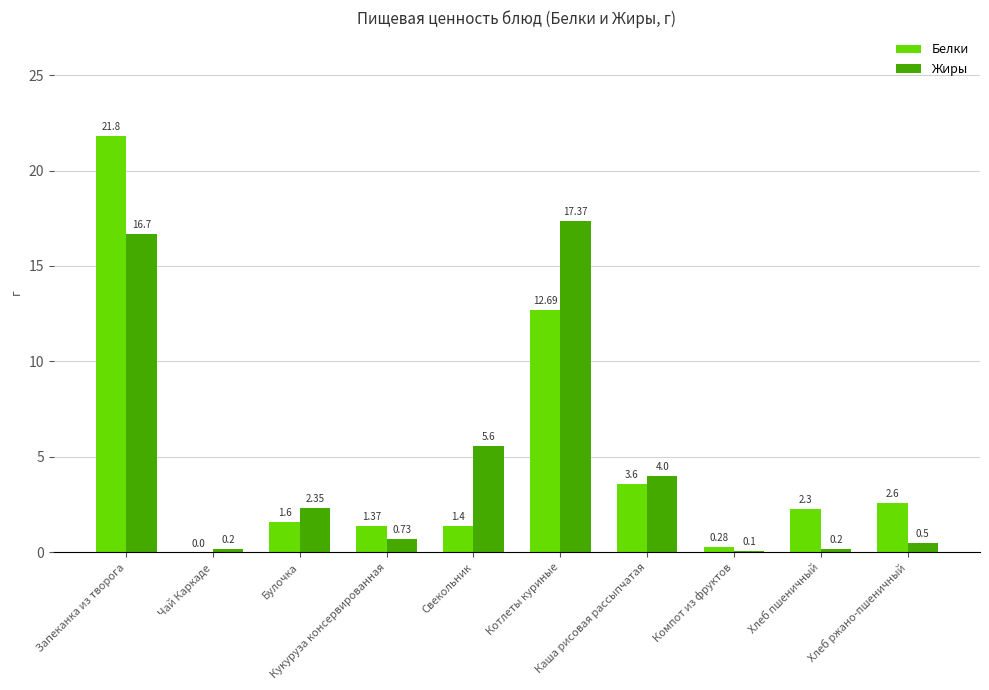

How many values in Белки are above zero?

9